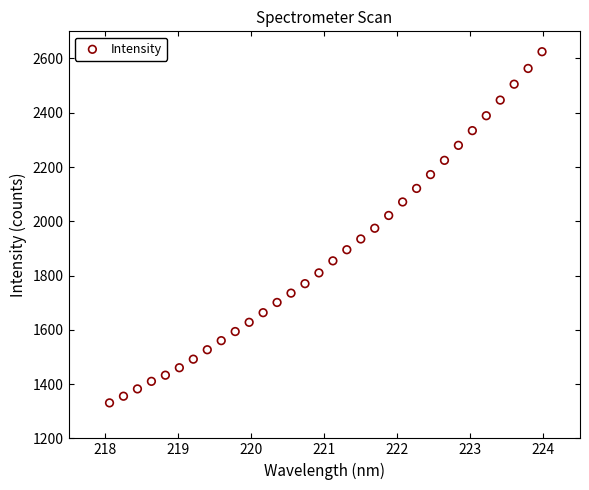

What is the range of X values (max minus min)?

5.9